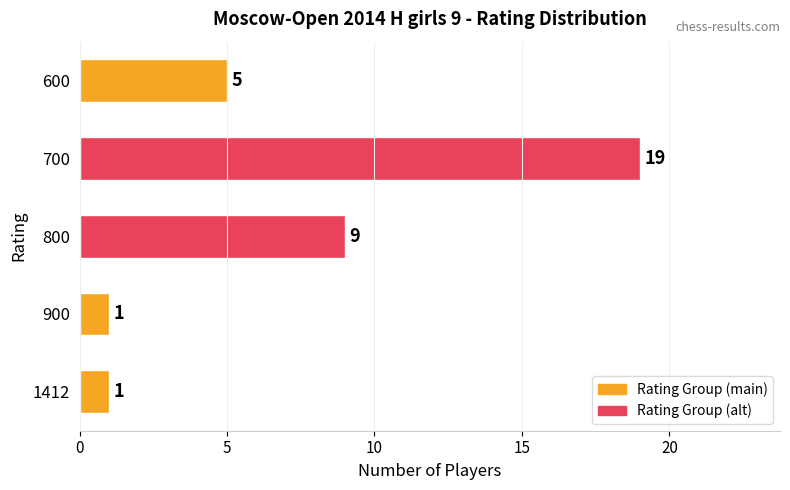

How many categories are shown in the chart?

5